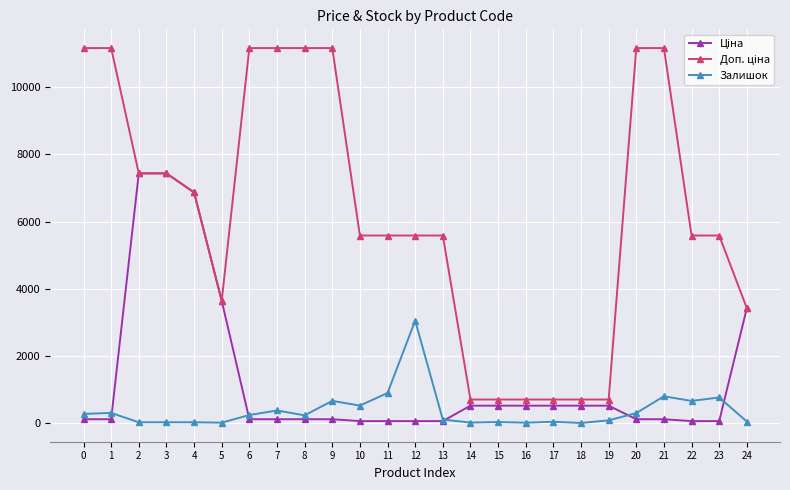

What is the greatest value displayed?

11169.0